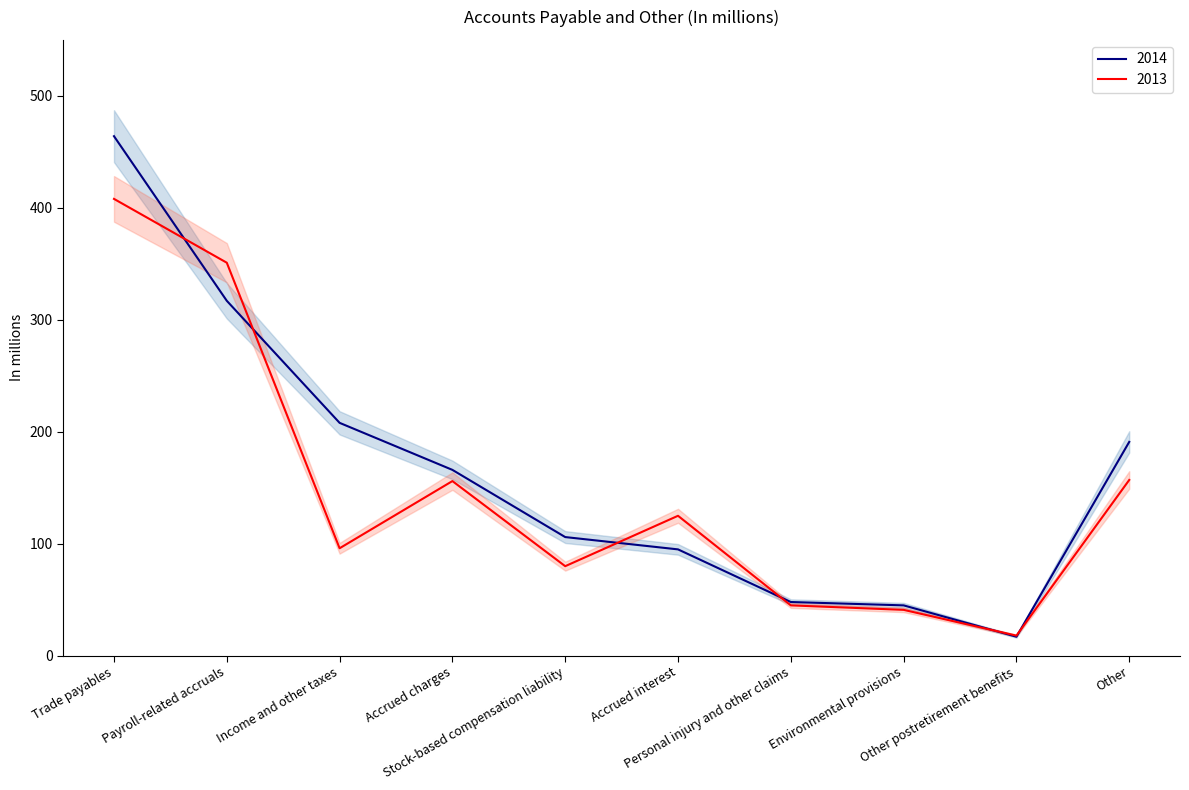

What is the difference between the 2014 values at Income and other taxes and Accrued charges?

42